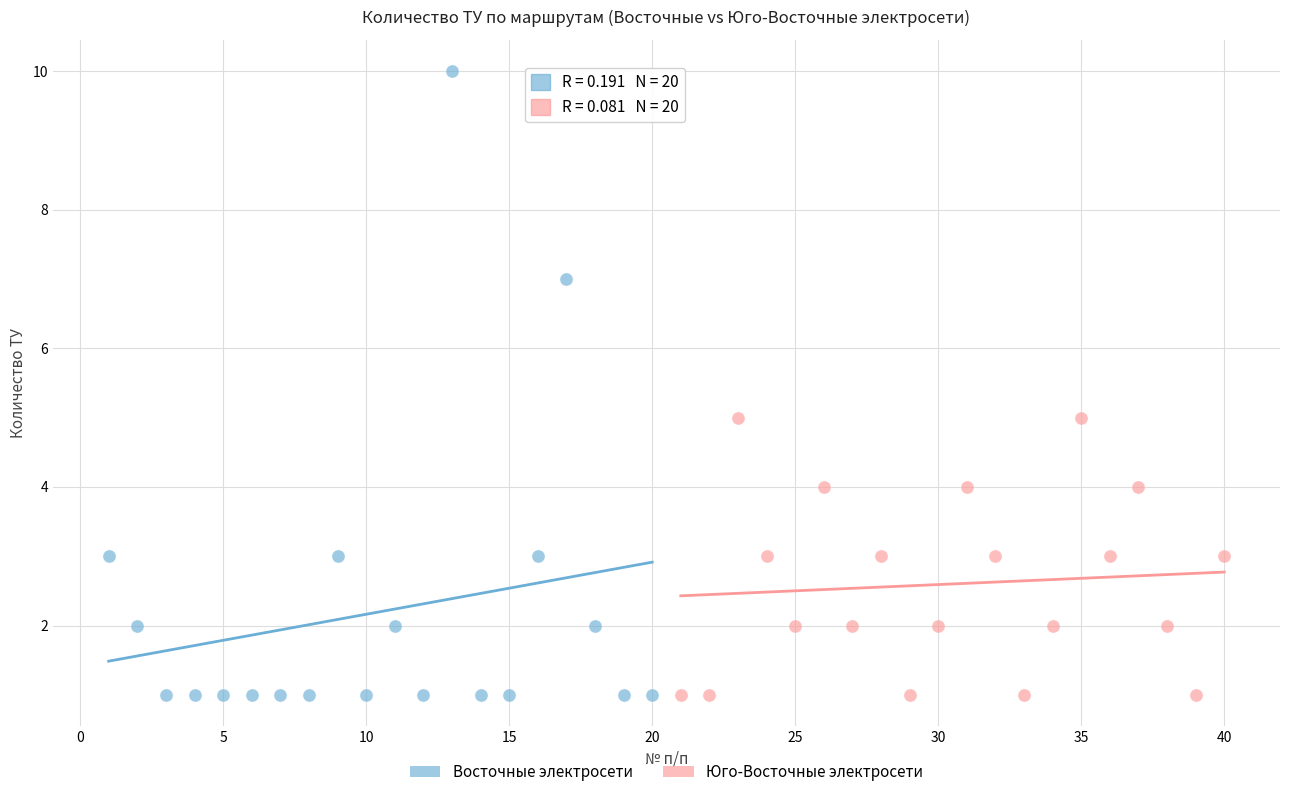

Which series has the widest spread of Y values?

Восточные электросети